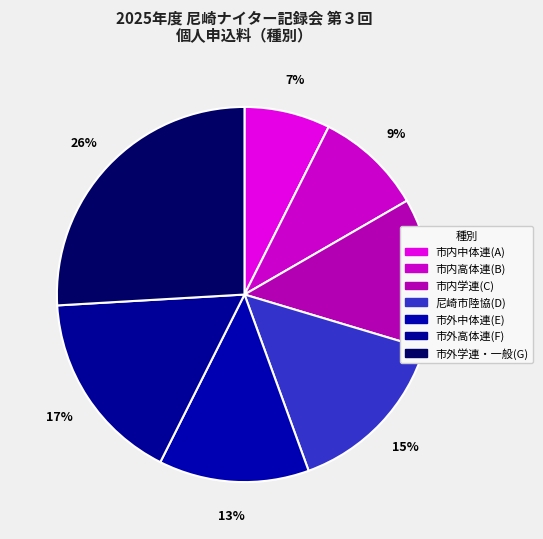

How many segments does this pie chart have?

7